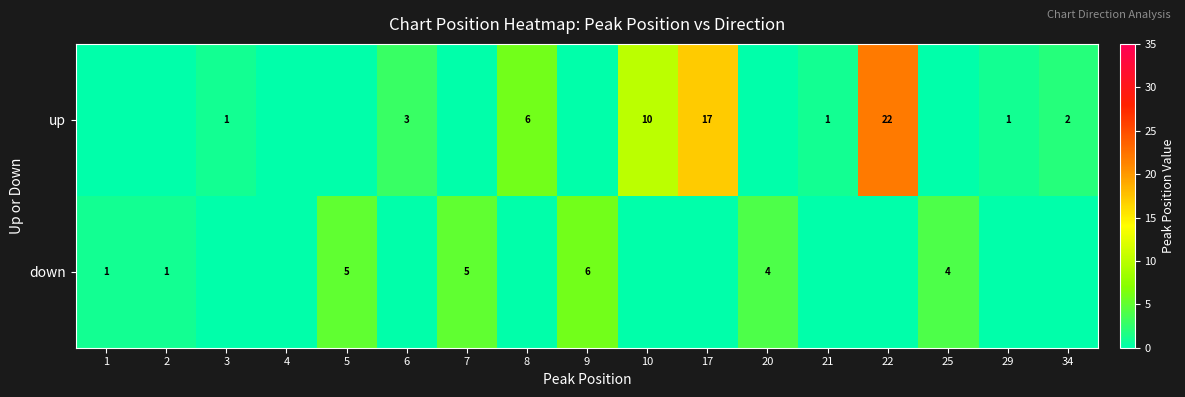

What is the total value across all series at 29?

1